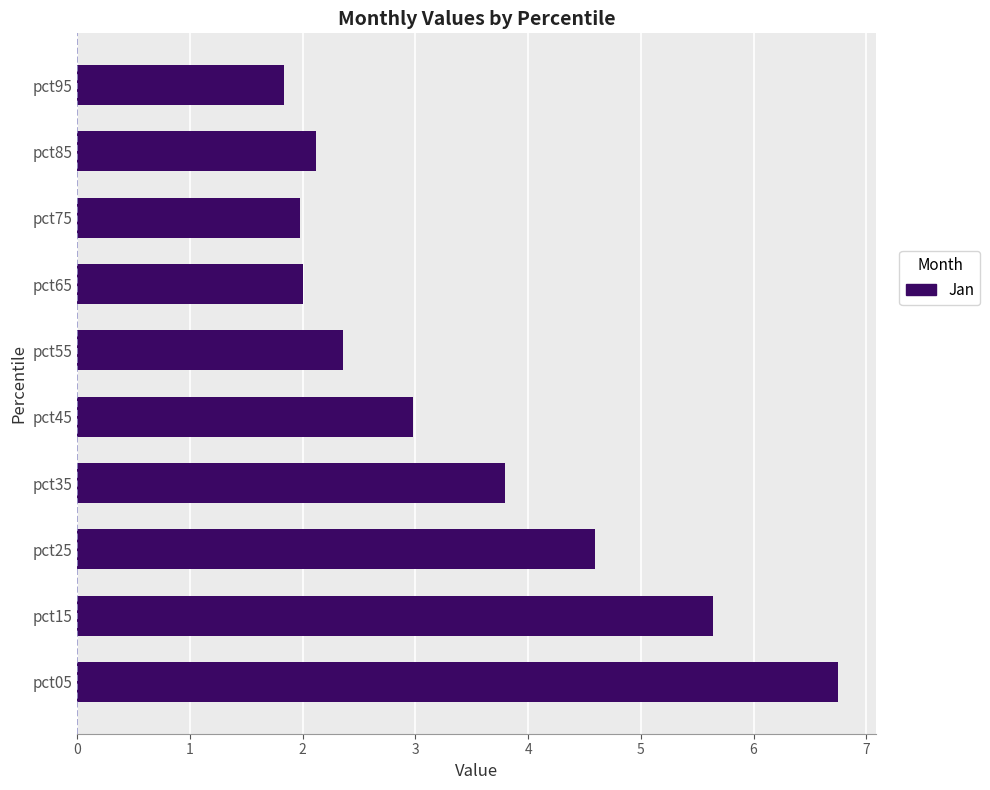

What is the greatest value displayed?

6.7